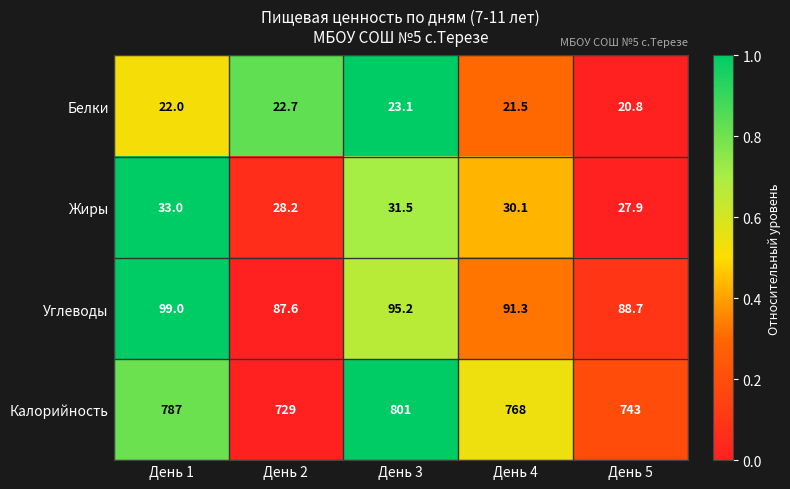

Reading right to left, what are all the values shown in this chart?

Белки: 20.8	21.5	23.1	22.7	22.0
Жиры: 27.9	30.1	31.5	28.2	33.0
Углеводы: 88.7	91.3	95.2	87.6	99.0
Калорийность: 743.0	768.0	801.0	729.0	787.0